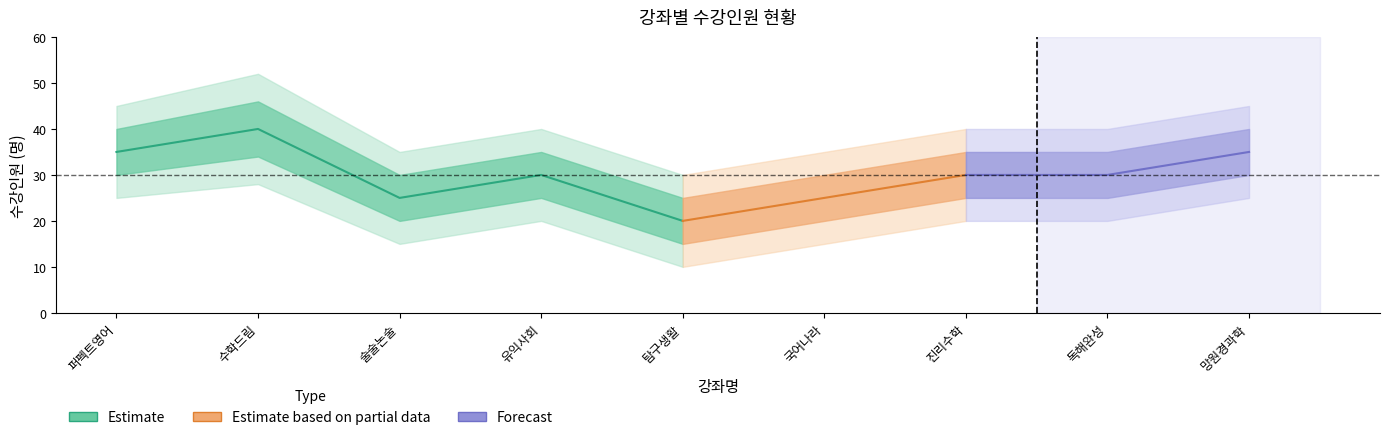

What is the value of the 수강인원(명) point at the 2nd from the left?

40